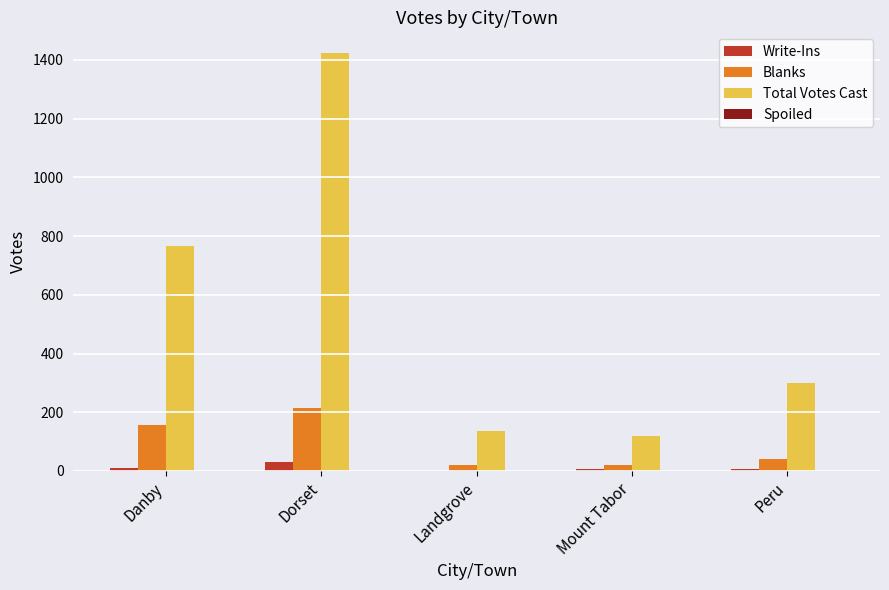

What is the spread (max minus min) of values at Landgrove?

135